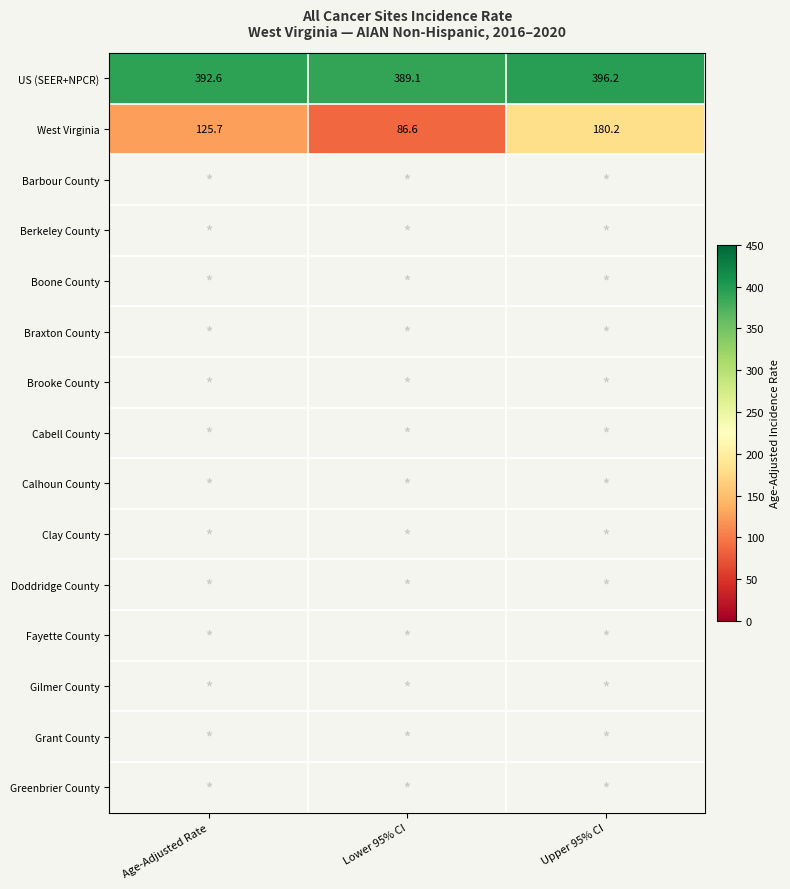

What is the greatest value displayed?

396.2